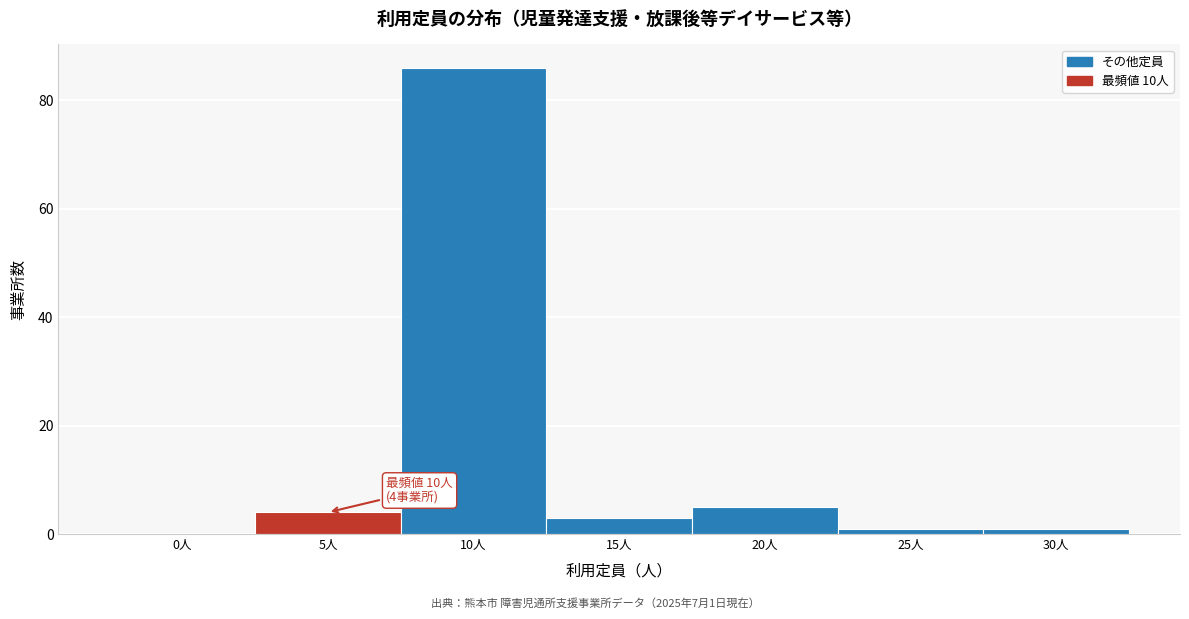

Reading left to right, what are all the values shown in this chart?

0人=0	5人=4	10人=86	15人=3	20人=5	25人=1	30人=1